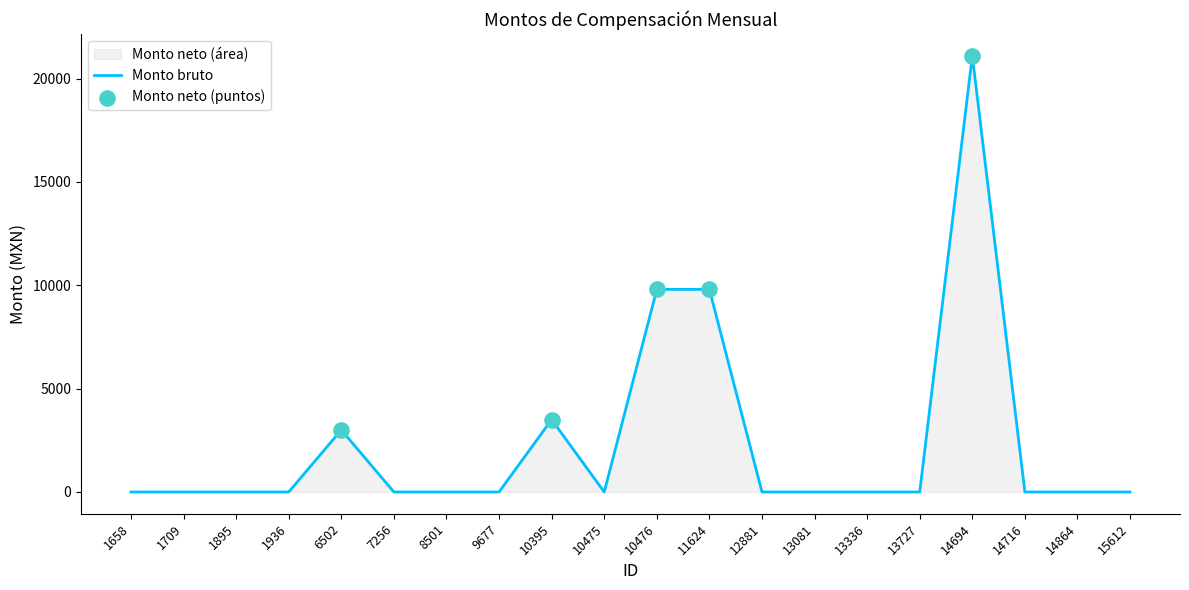

Which has a higher value, 14864 or 12881?

14864